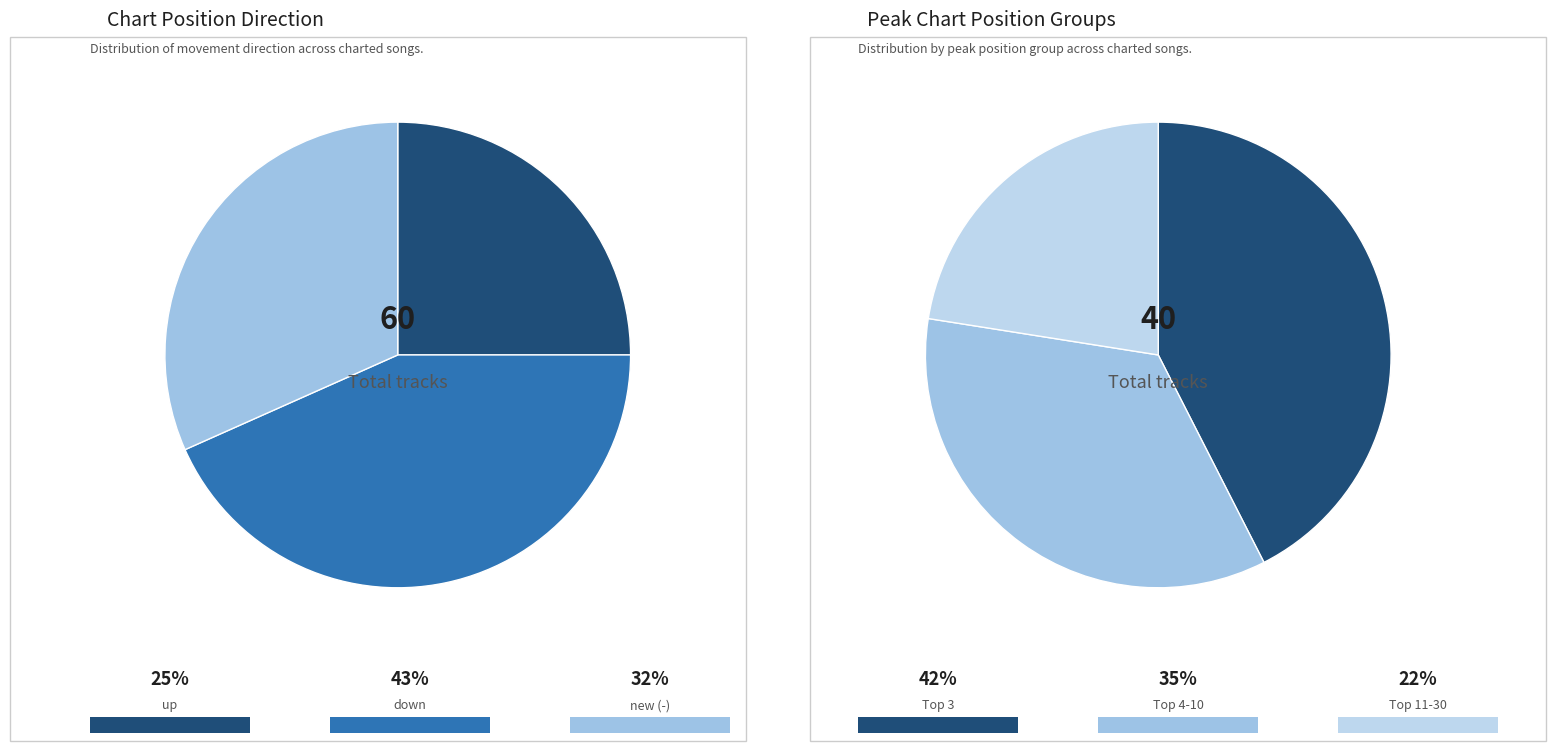

To the nearest percent, what is the average slice percentage?

33%